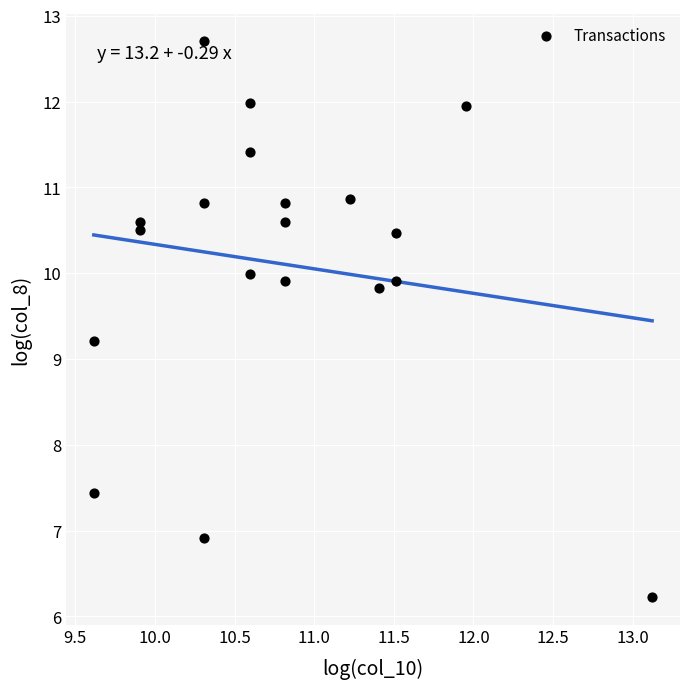

What is the range of Y values (max minus min)?

6.5